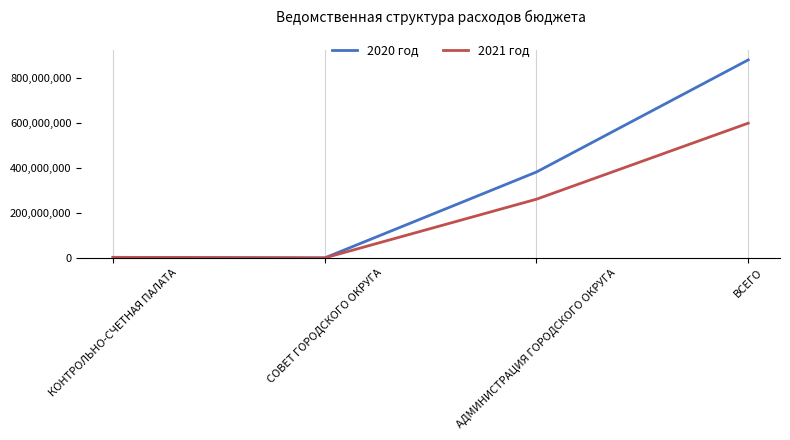

True or false: 2020 год has a value of 520917222.1 at АДМИНИСТРАЦИЯ ГОРОДСКОГО ОКРУГА.

False